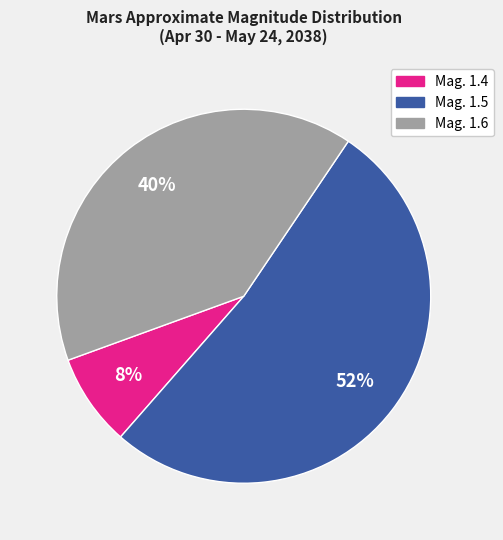

Count the number of slices in the pie.

3